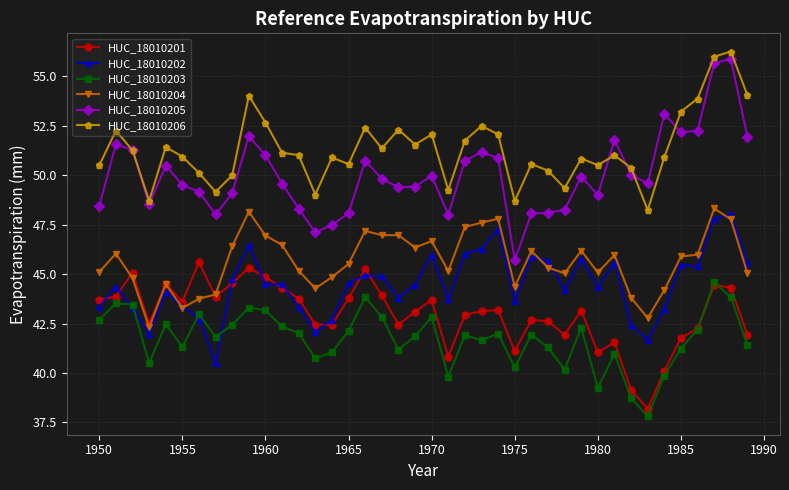

True or false: HUC_18010205 and HUC_18010202 cross at least once.

False